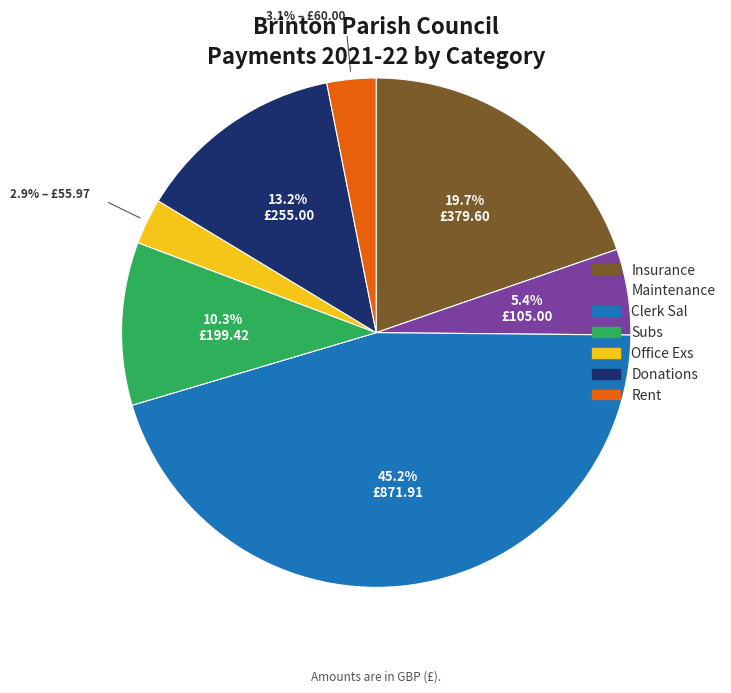

Between Rent and Clerk Sal, which is larger?

Clerk Sal